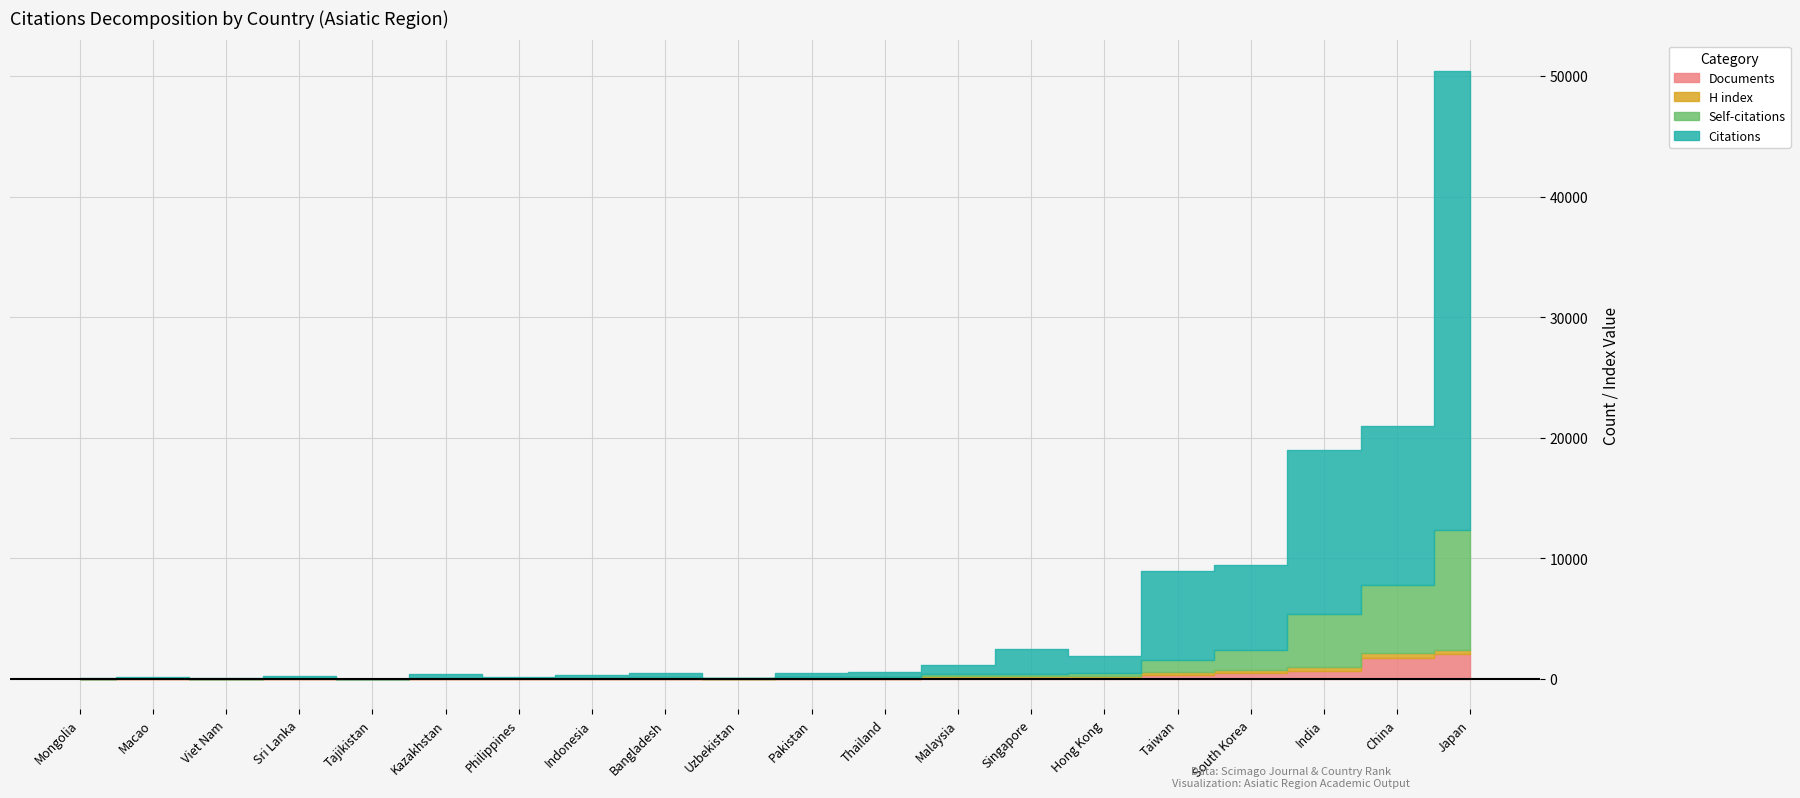

What is the total value across all series at Indonesia?

288